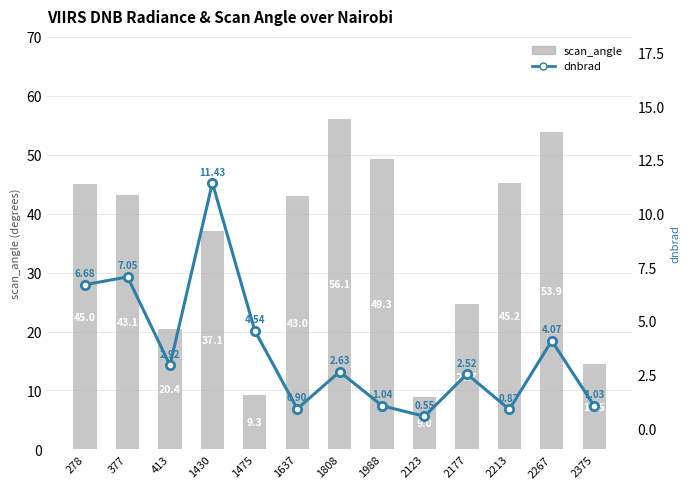

Which series has the largest total across all categories?

scan_angle